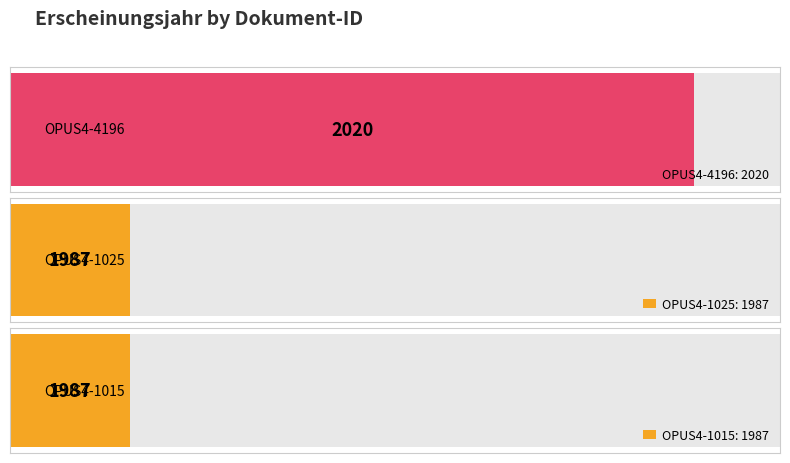

Reading left to right, list all the values displayed in this chart.

OPUS4-4196=2020	OPUS4-1025=1987	OPUS4-1015=1987